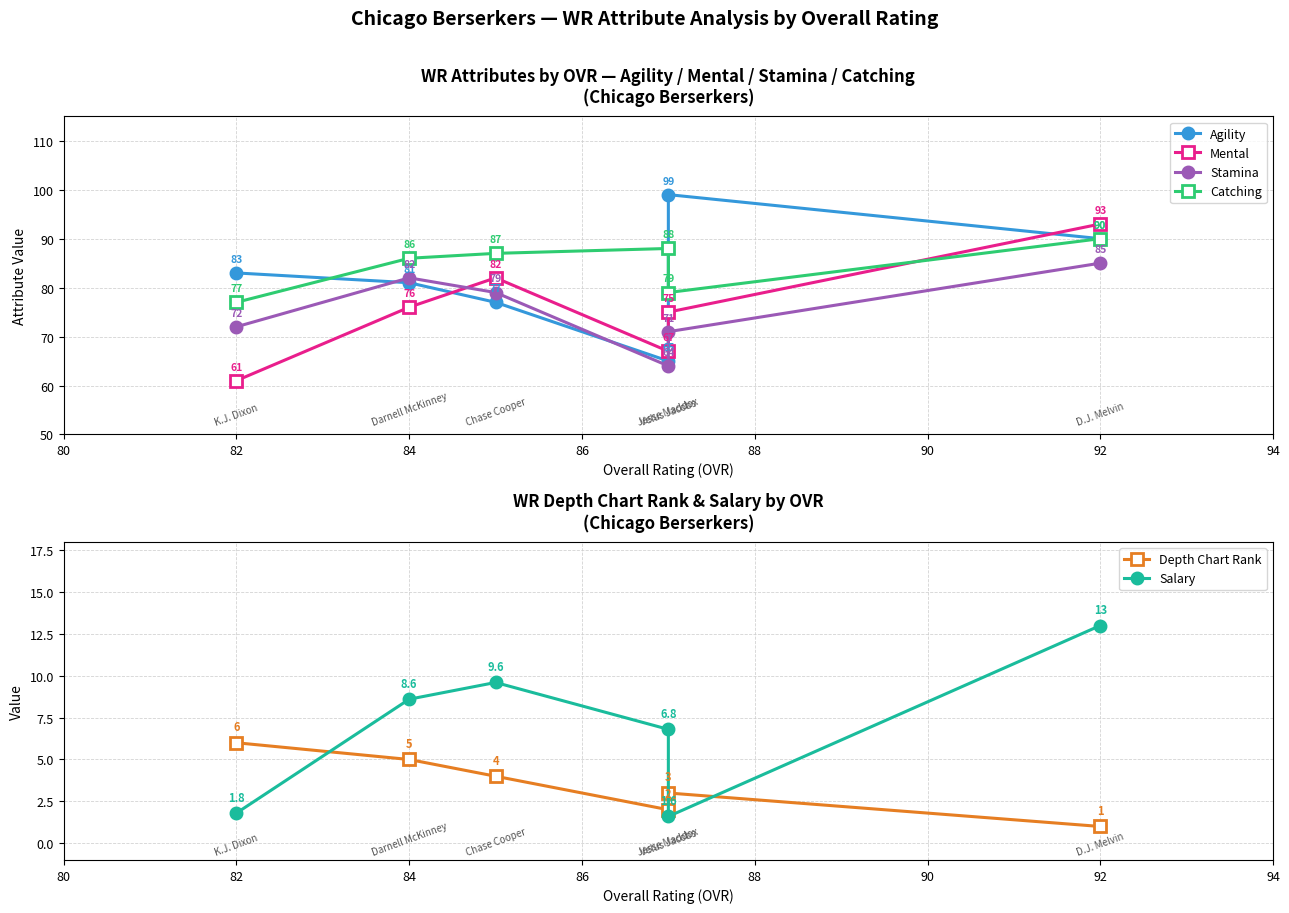

At how many categories does at least one series exceed 31?

6